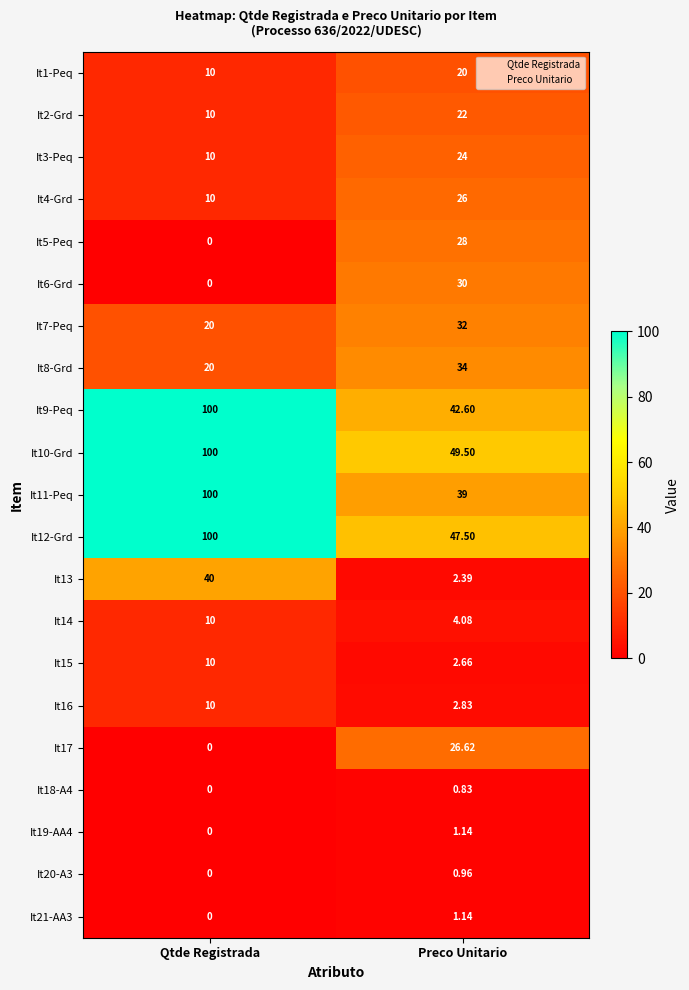

Which category has the lowest value across all series?

Qtde Registrada